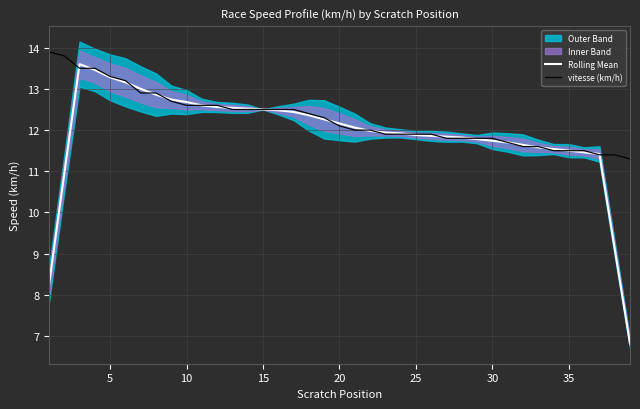

What is the minimum value for Rolling Mean?

6.8